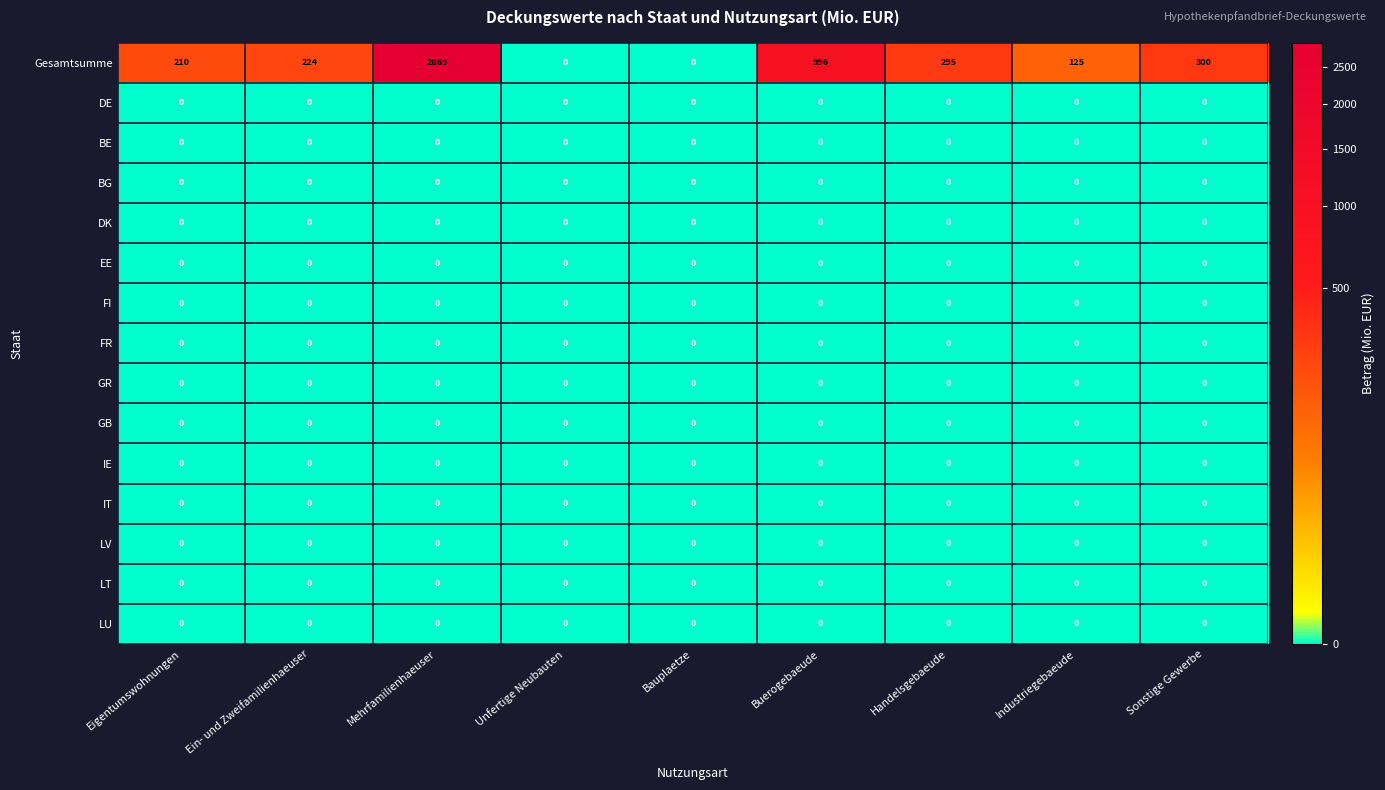

Which series changed the most between Bauplaetze and Sonstige Gewerbe?

Gesamtsumme